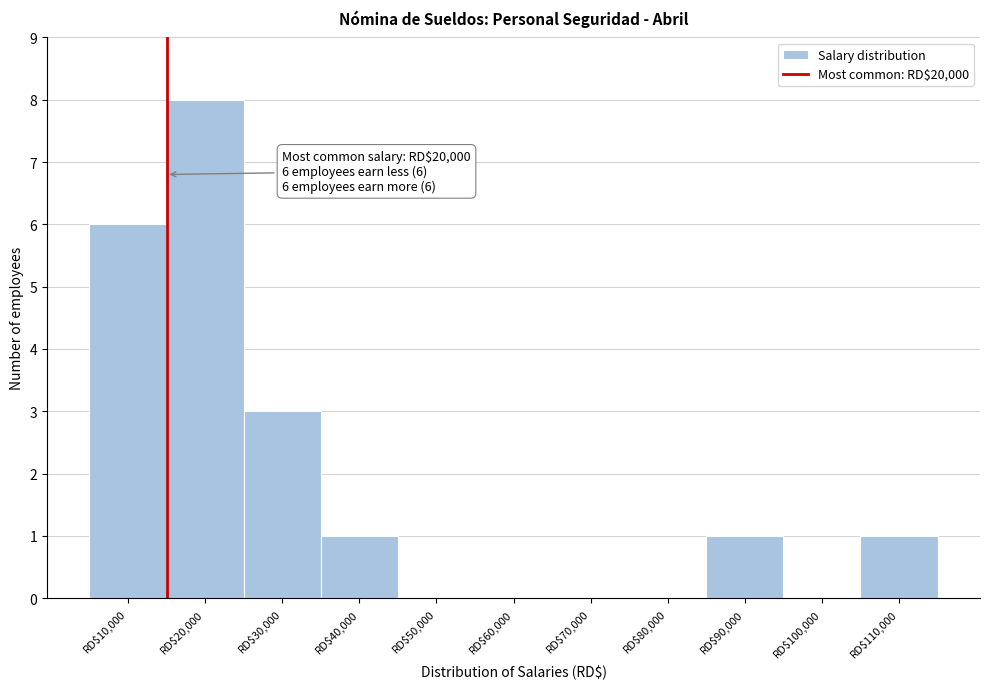

What is the sum of all values?

20